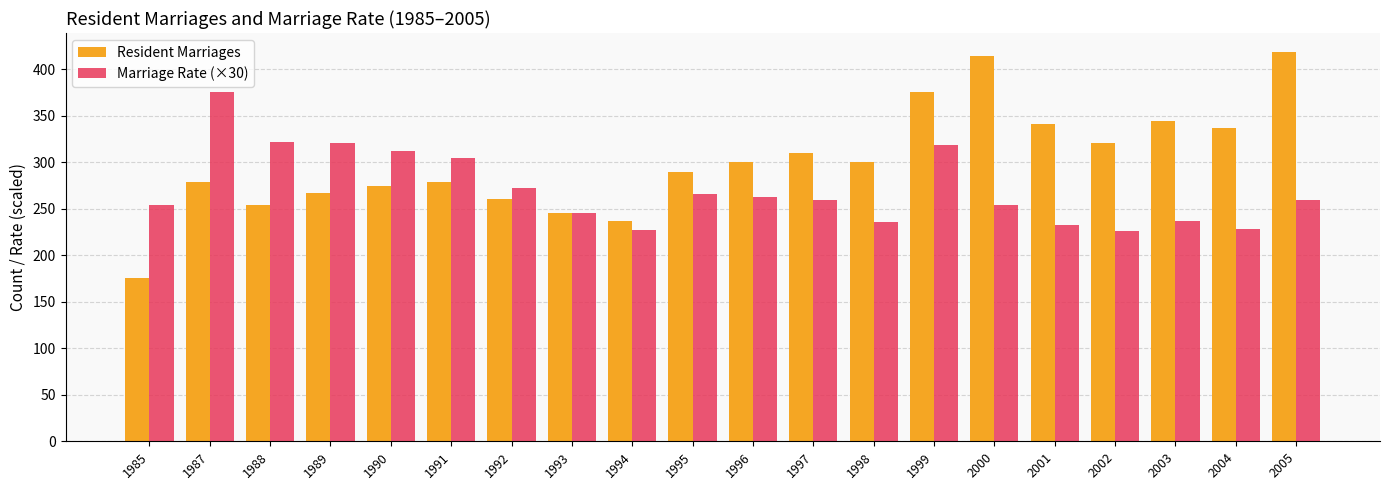

The Marriage Rate (×30) series shows 97.2 at 2000. True or false?

False